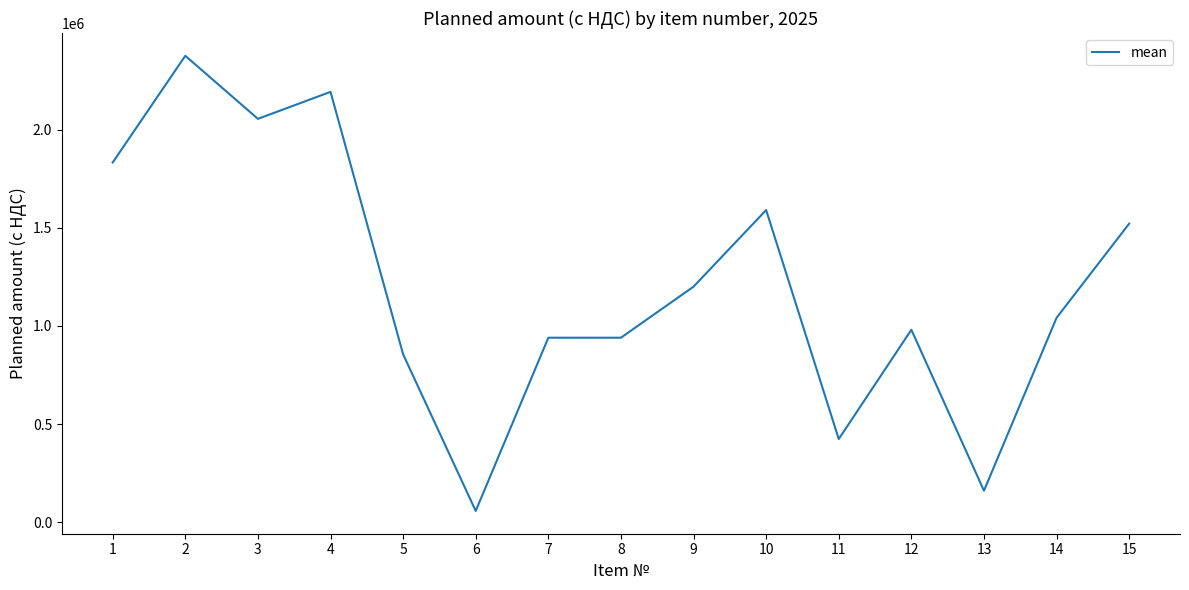

Reading right to left, transcribe all the data shown in this chart.

15=1520833.3	14=1041425.0	13=160889.0	12=980500.0	11=424000.0	10=1590000.0	9=1200000.0	8=940000.0	7=940000.0	6=57750.0	5=855360.0	4=2191860.0	3=2054500.0	2=2375625.0	1=1832187.5